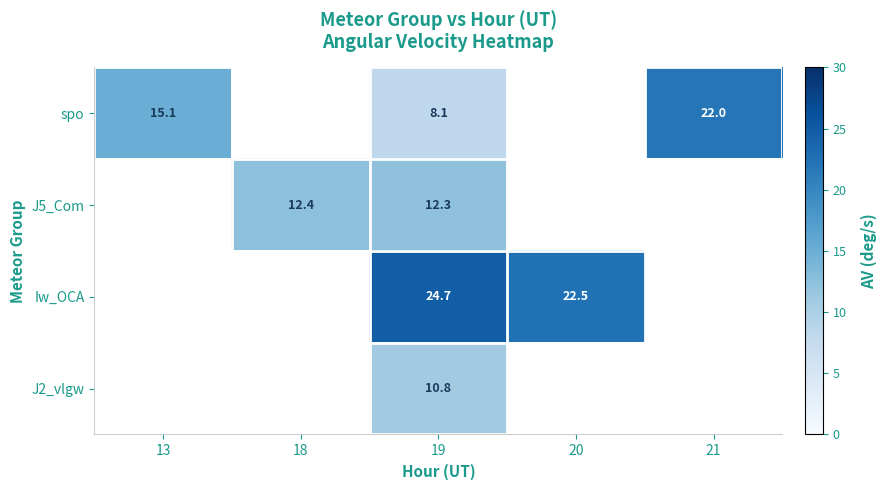

The J5_Com series shows 12.4 at 18. True or false?

True